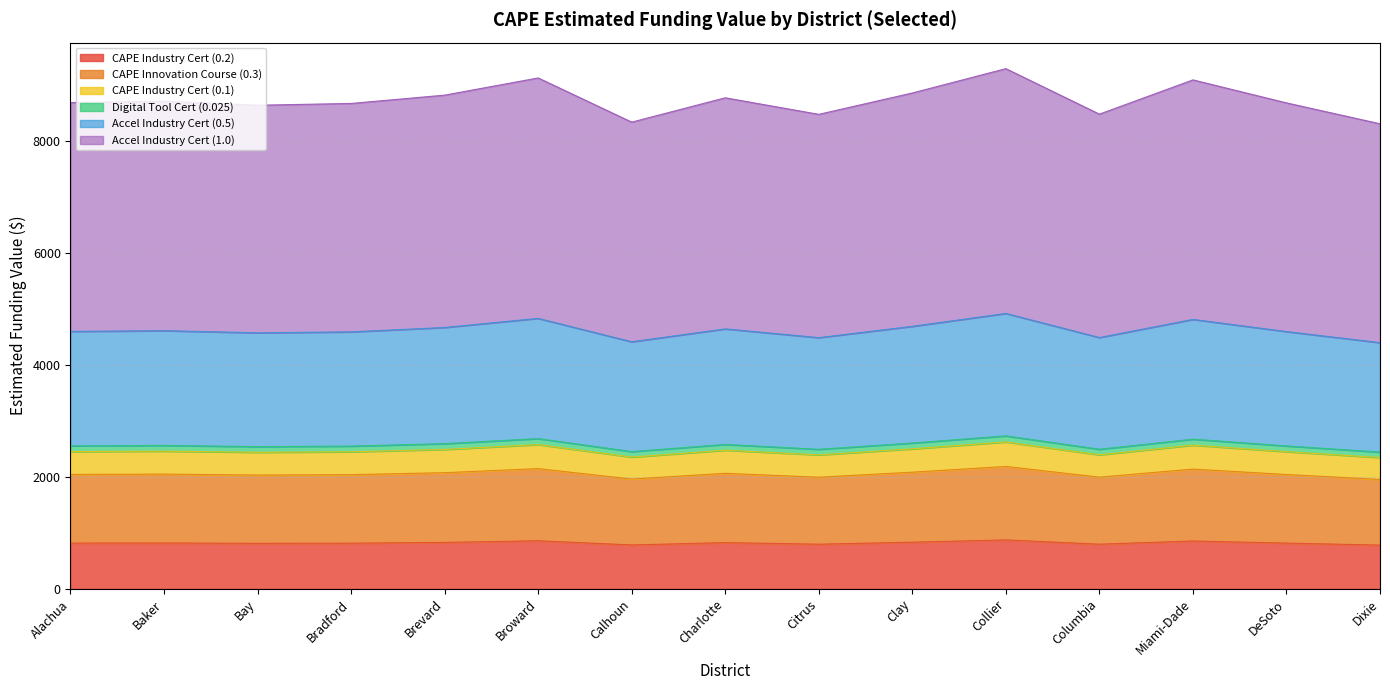

What is the difference between the maximum and minimum values in the CAPE Industry Cert (0.2) series?

92.7